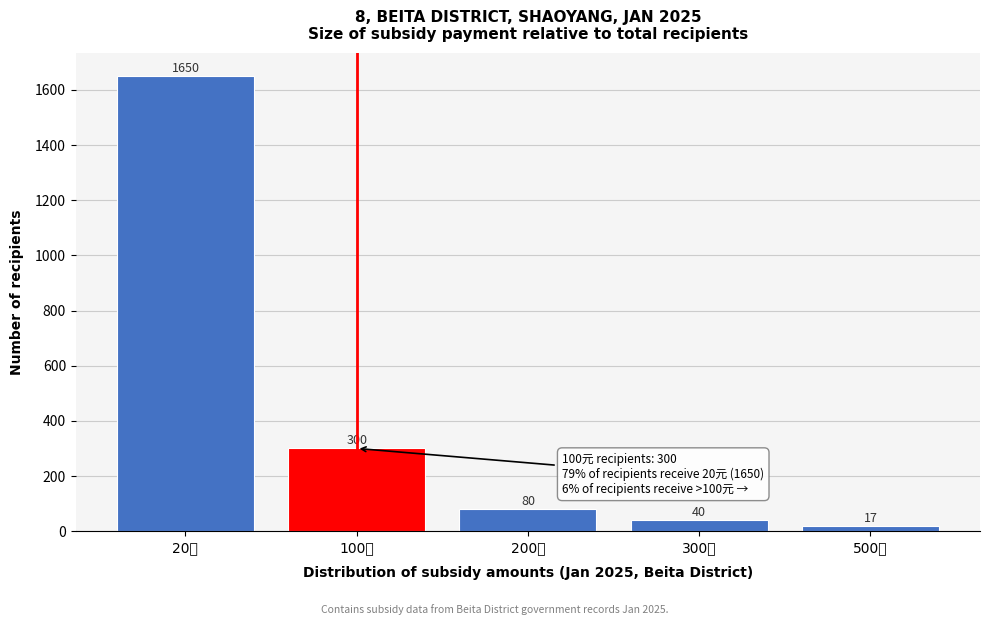

Reading left to right, what are all the values shown in this chart?

1650	300	80	40	17